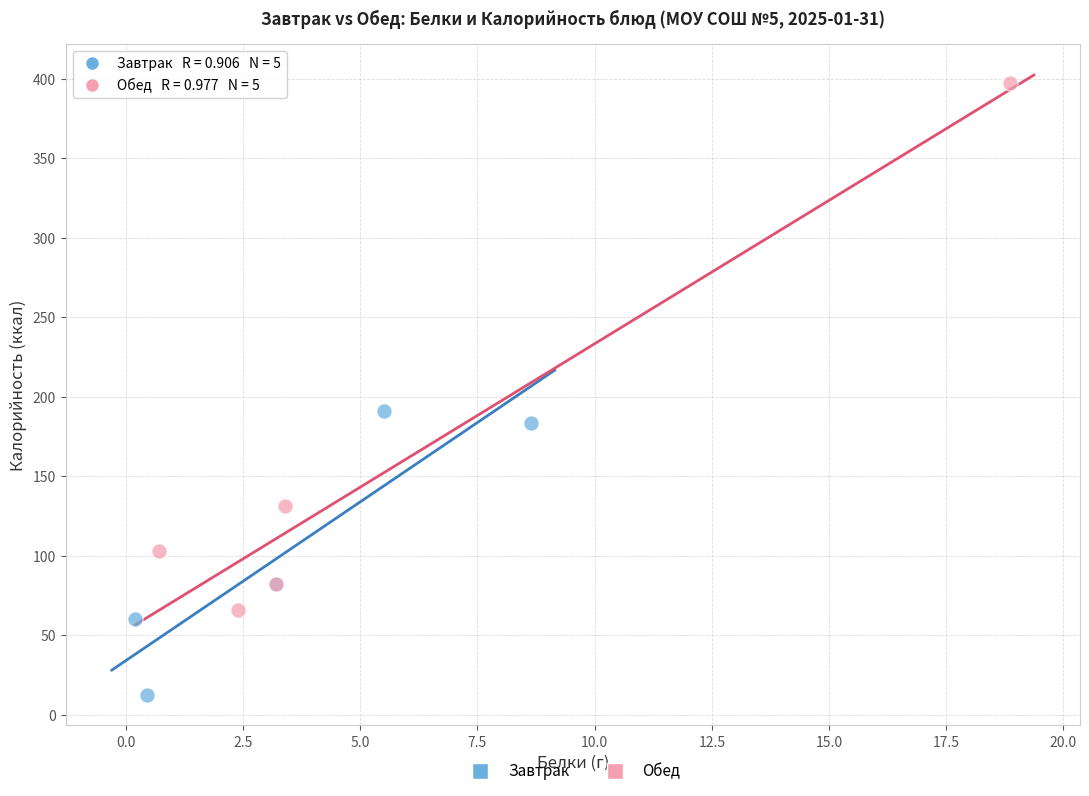

Which series has the largest Y range (max minus min)?

Обед